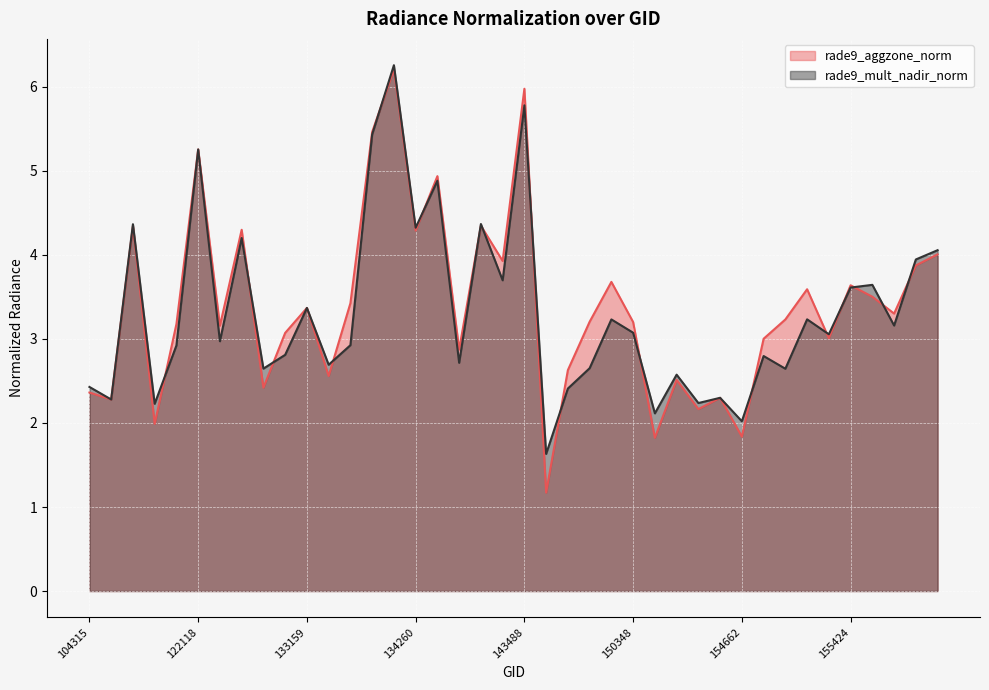

Is it true that rade9_mult_nadir_norm equals 4.9 at 137268?

True